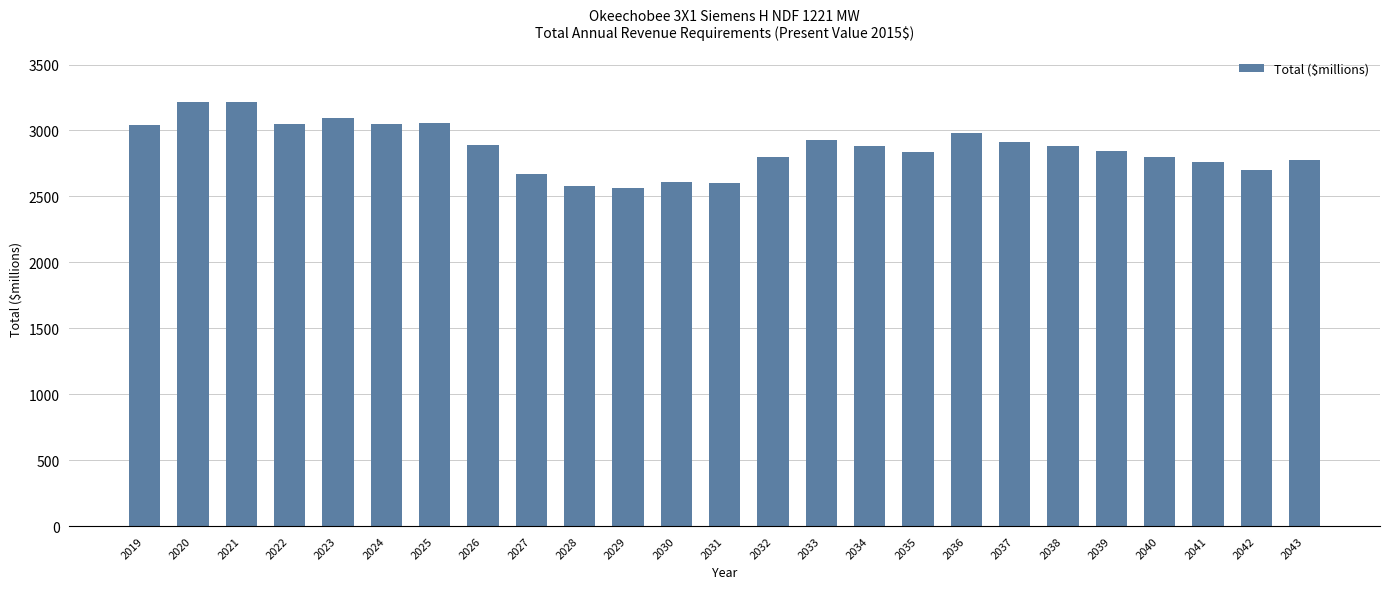

Does the chart contain any negative values?

No